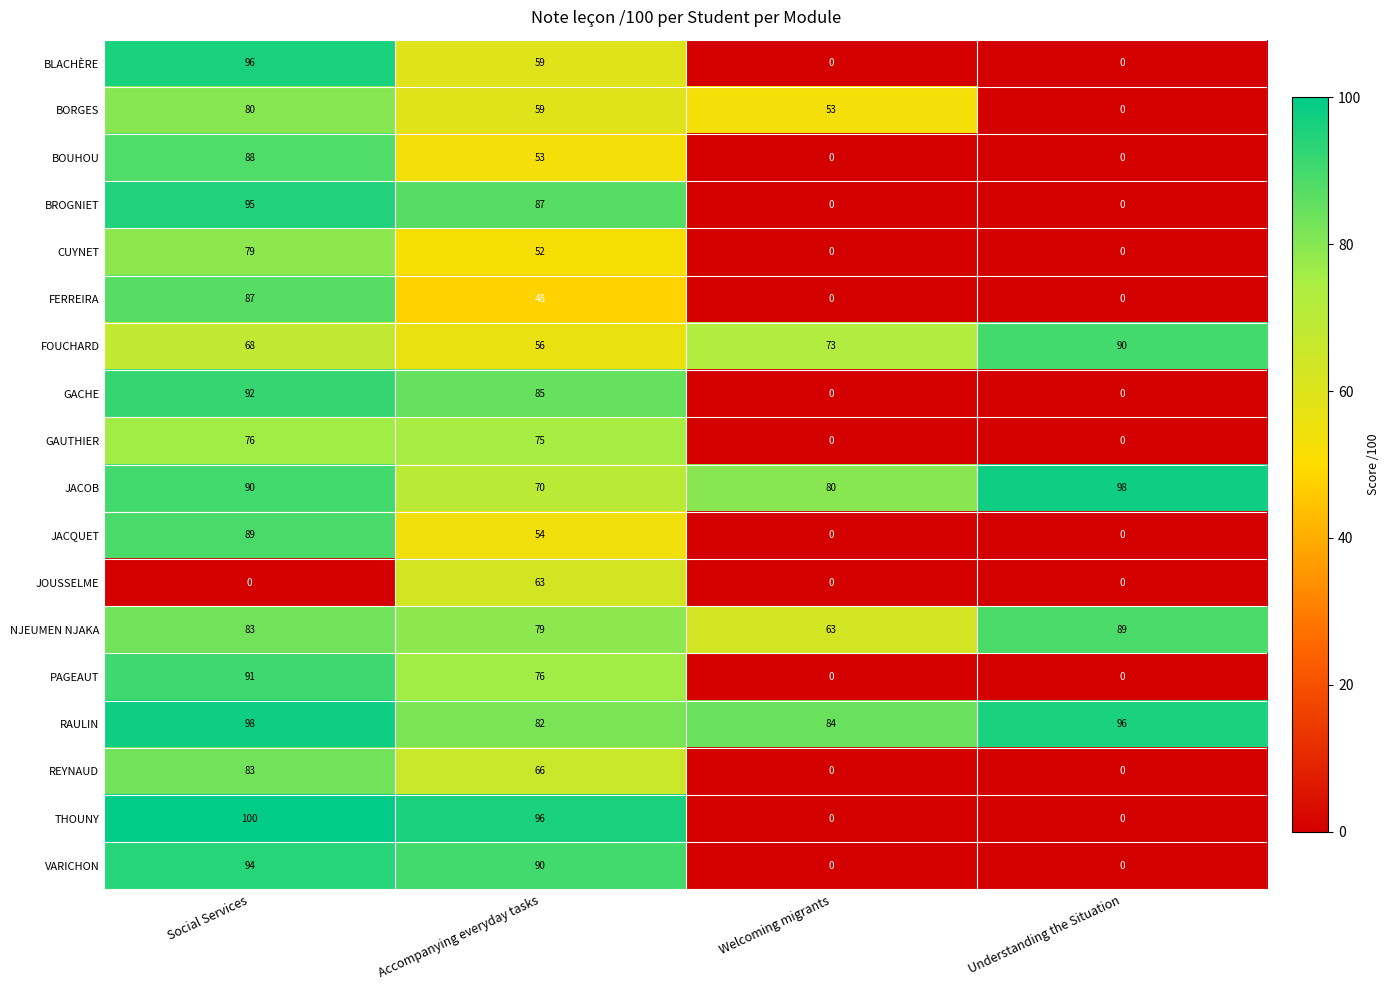

What is the average value of the FOUCHARD series?

72